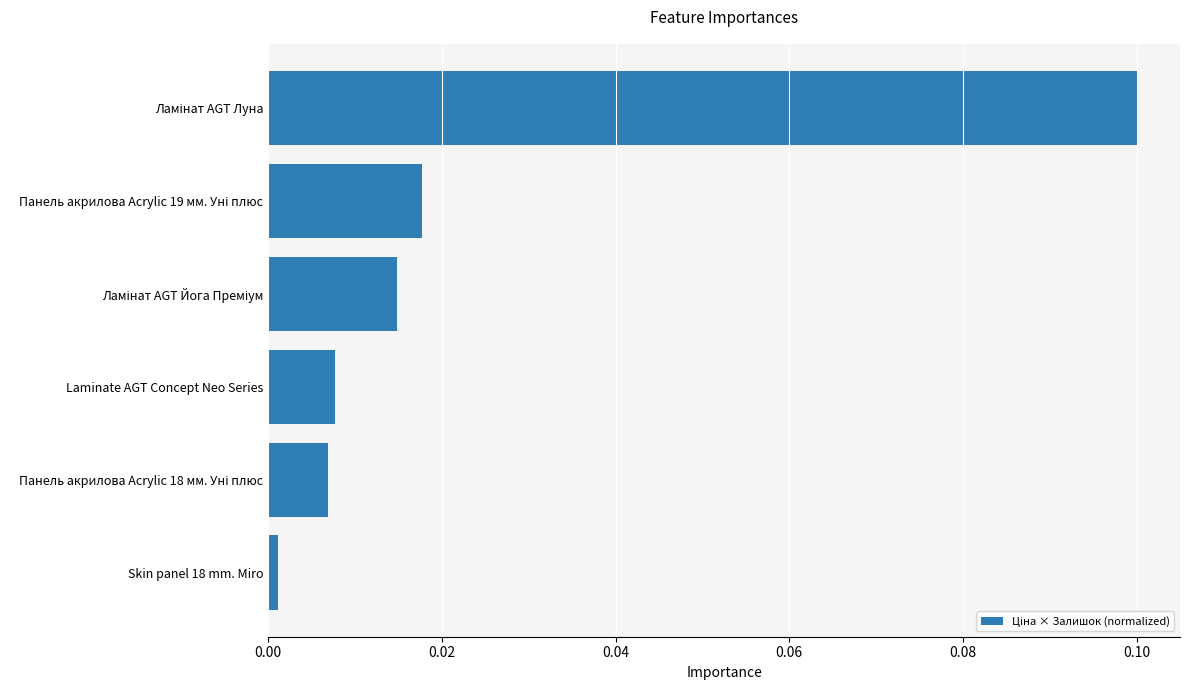

Does the chart contain any negative values?

No